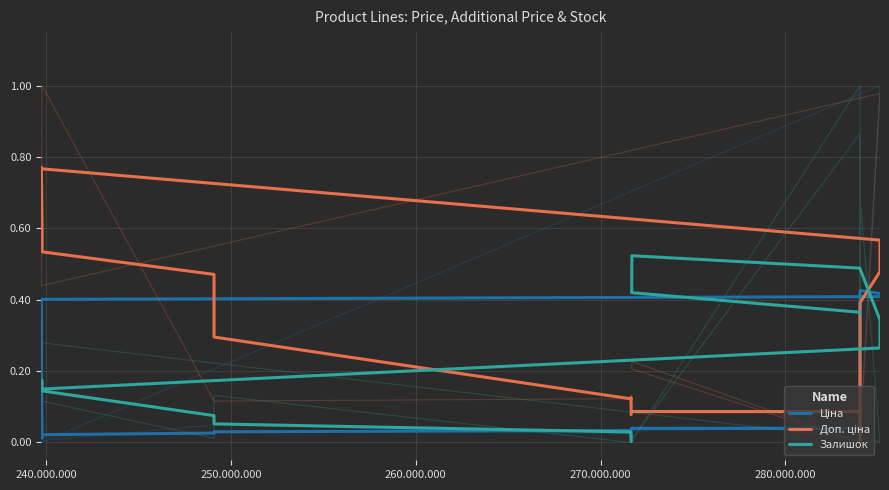

Which series has the largest total across all categories?

Доп. ціна